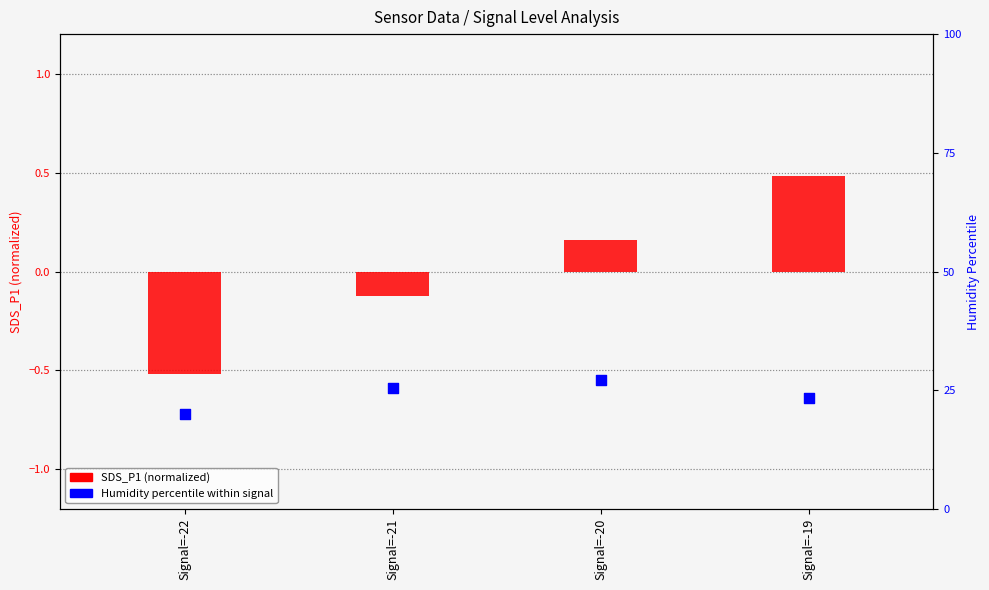

What is the total value across all series at Signal=-22?

19.5